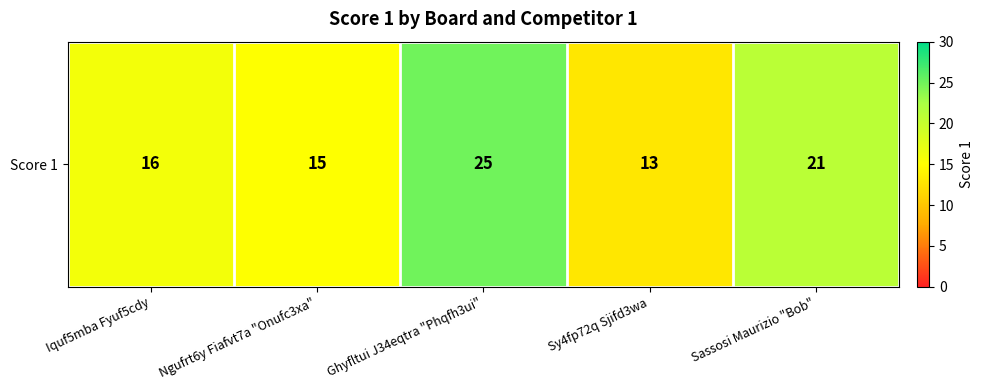

What is the sum of the values at Sy4fp72q Sjifd3wa and Sassosi Maurizio "Bob"?

34